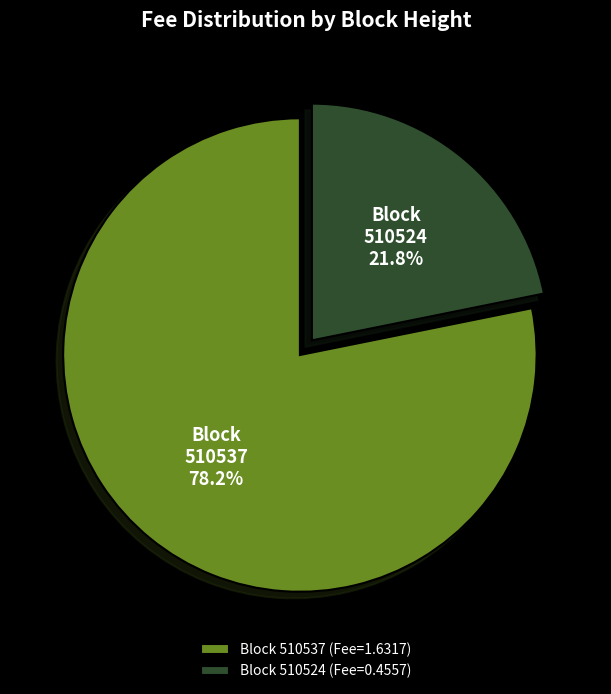

Rank the categories by value from highest to lowest.

Block 510537 (Fee=1.6317), Block 510524 (Fee=0.4557)